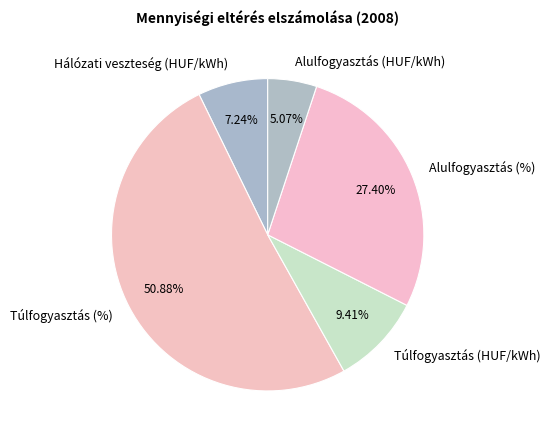

Is it true that Alulfogyasztás (HUF/kWh) is 5% of the pie?

True